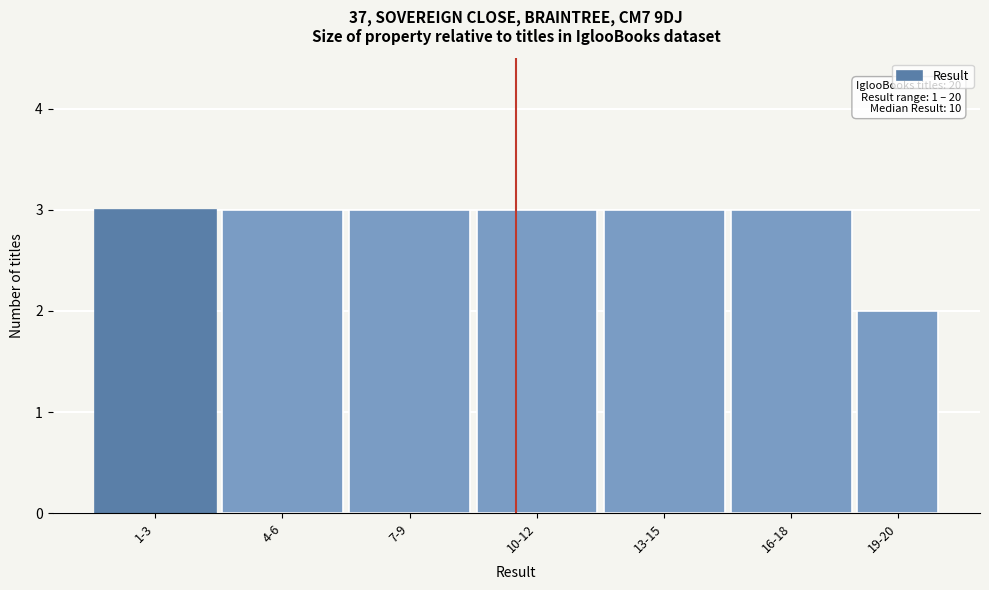

Reading left to right, list all the values displayed in this chart.

1-3=3	4-6=3	7-9=3	10-12=3	13-15=3	16-18=3	19-20=2